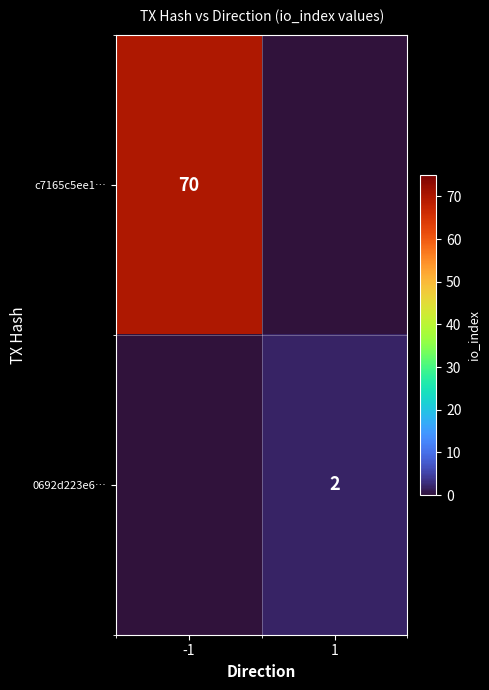

At how many categories does at least one series exceed 59?

1